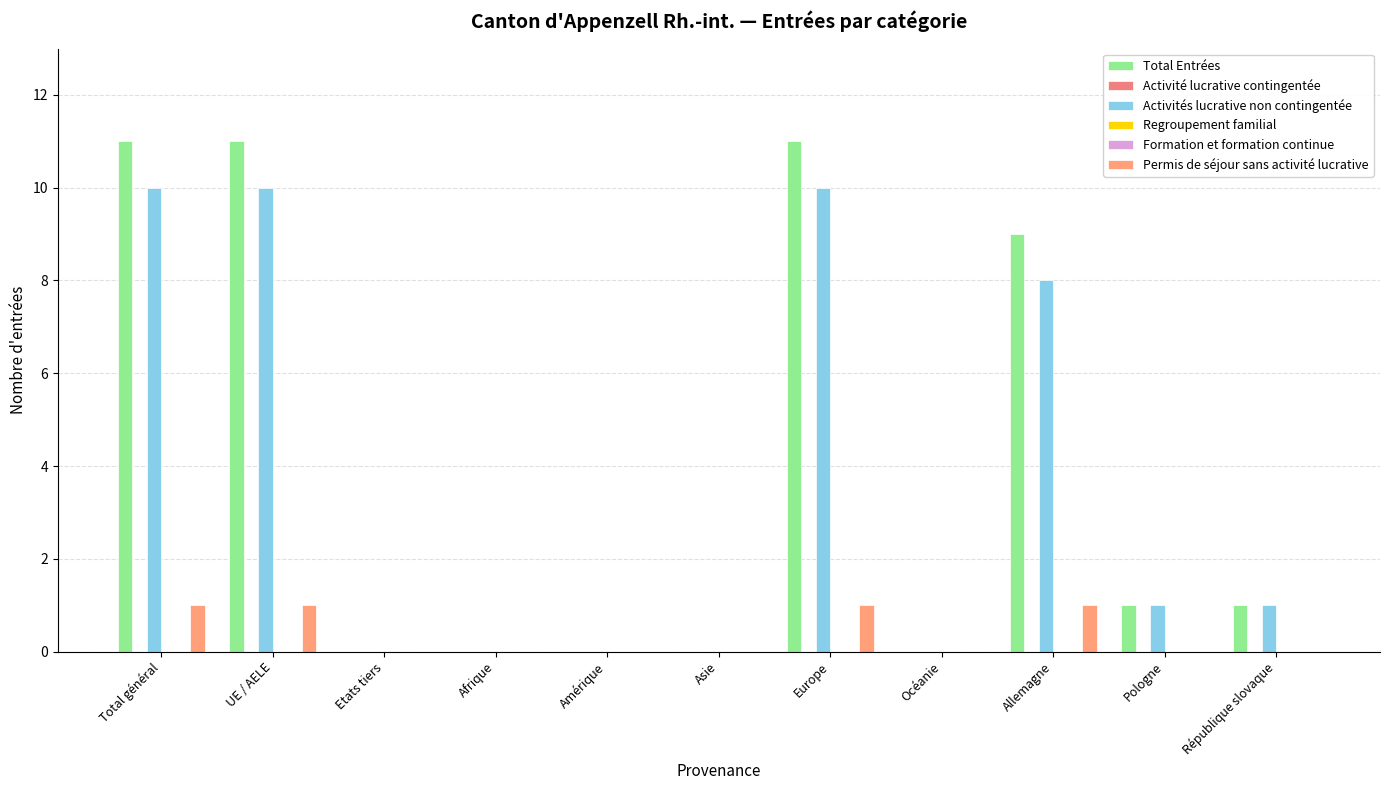

What position from the right is Océanie?

4